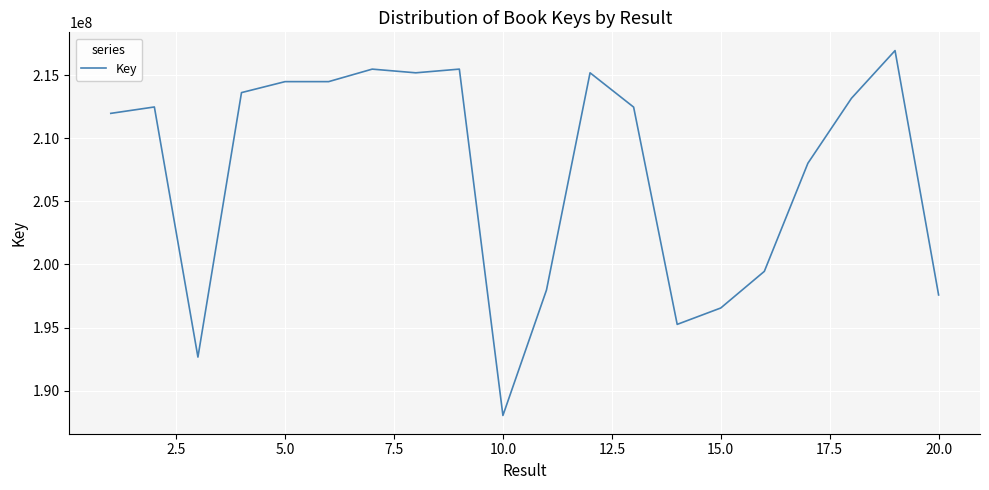

What is the maximum value shown in the chart?

216944091